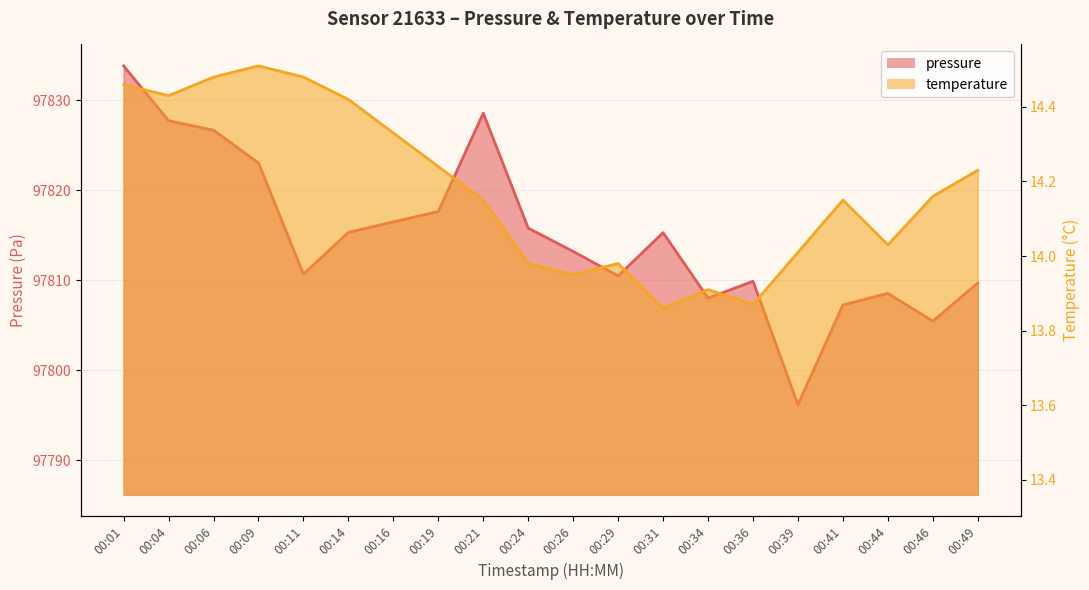

Rank the series by their maximum value, from lowest to highest.

temperature, pressure